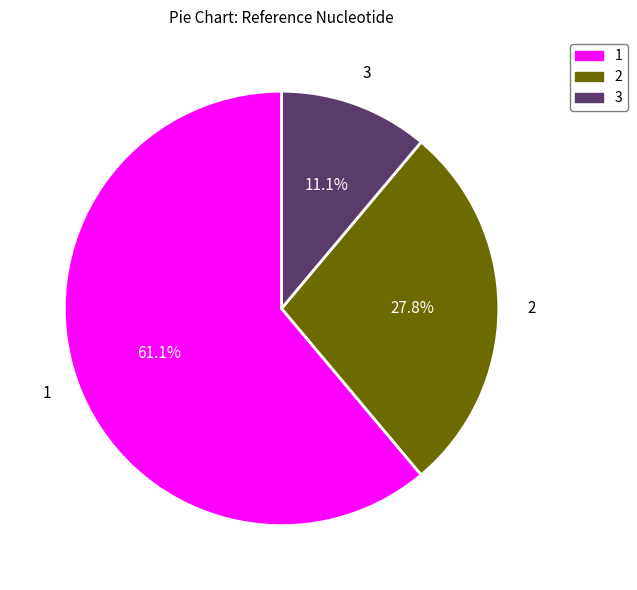

Is the sum of 2 and 1 greater than half?

Yes